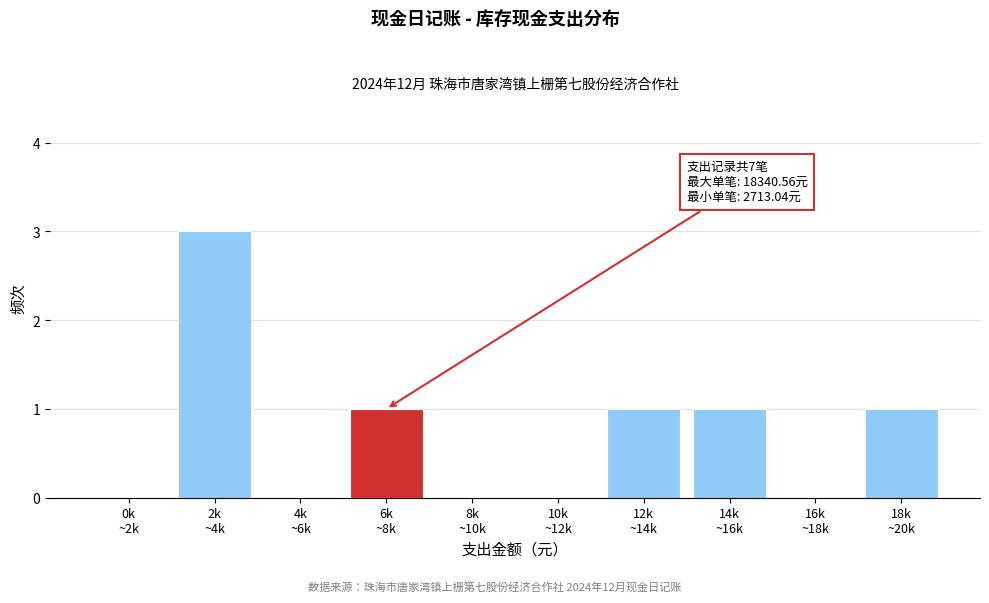

What is the maximum value shown in the chart?

3